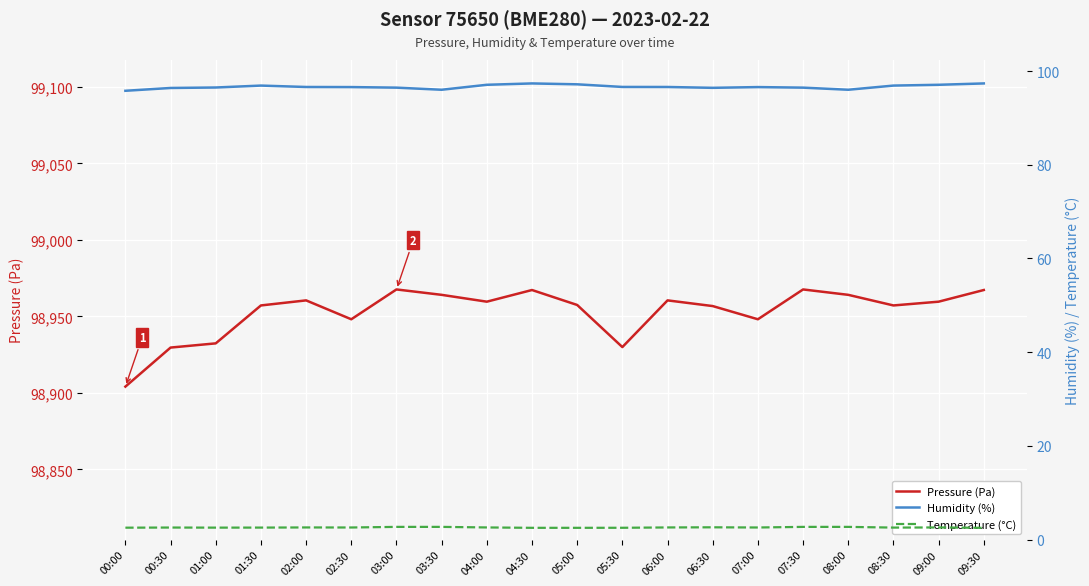

Read the Pressure (Pa) value at 07:30.

98967.6